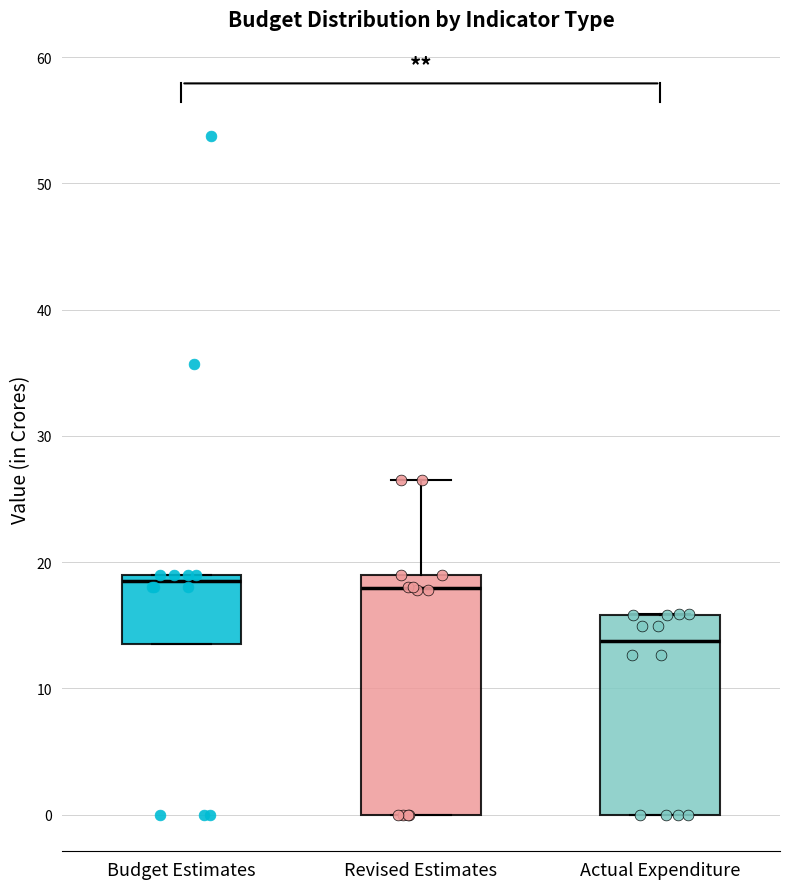

Reading left to right, transcribe this box plot: for each box, give where its median line is, the range the box spans, and where its two whiskers end, as read against the y-axis. The values are not printed on the chart, so give them approximately, as read against the axis.

Budget Estimates: median 19 (just below the box's upper edge), box 14 to 19, whiskers 14 to 19
Revised Estimates: median 18, box 0 to 19, whiskers 0 to 27
Actual Expenditure: median 14, box 0 to 16, whiskers 0 to 16